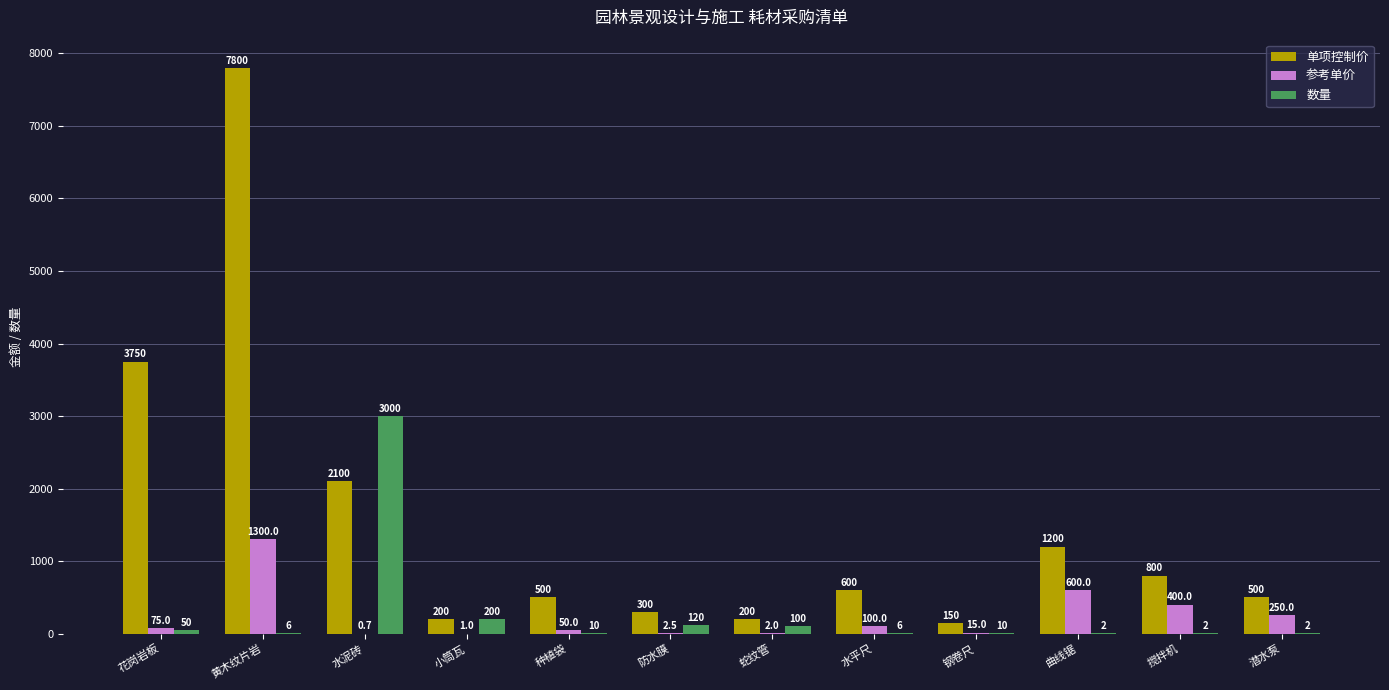

What are all the series names shown in the legend?

单项控制价, 参考单价, 数量